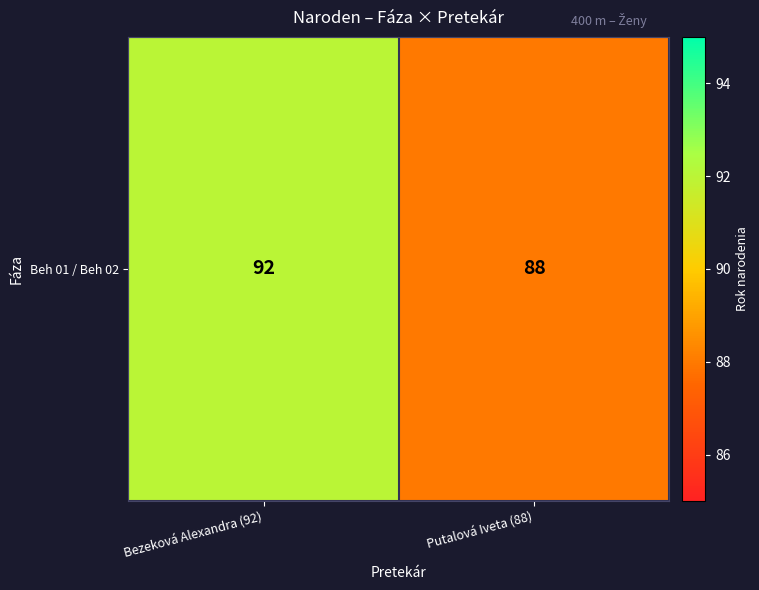

Reading left to right, transcribe all the data shown in this chart.

Bezeková Alexandra (92)=92	Putalová Iveta (88)=88